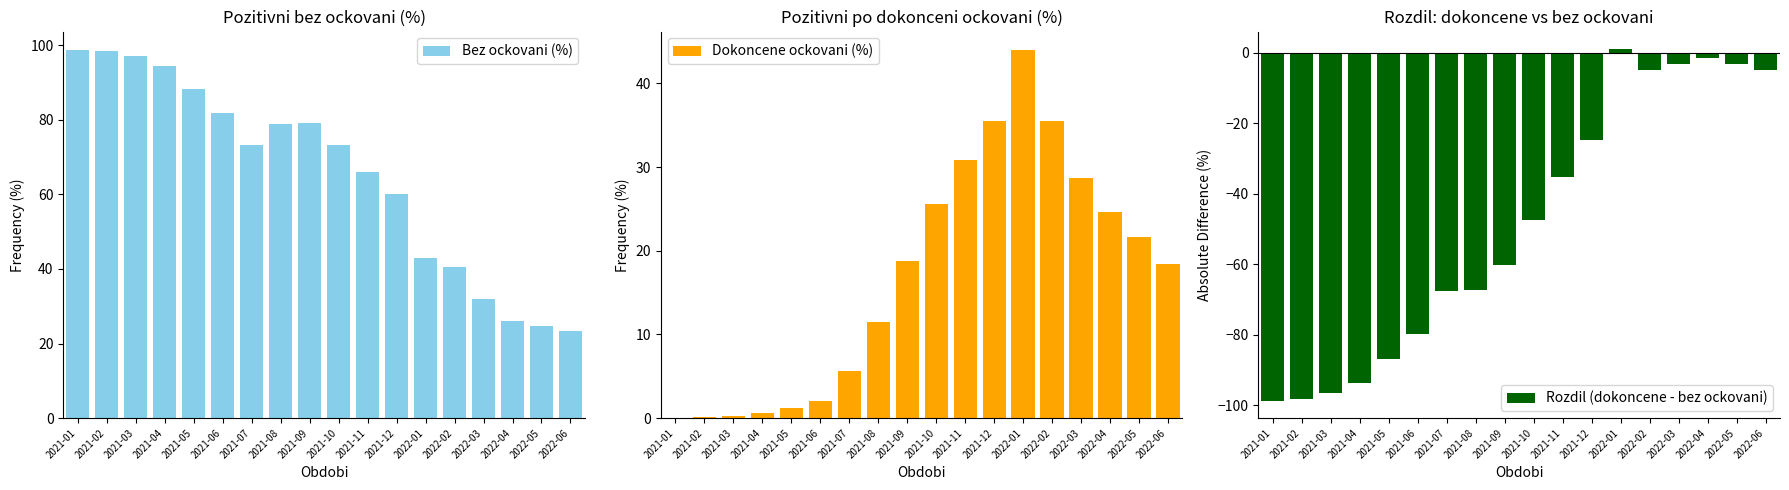

What is the average value of the Dokoncene ockovani (%) series?

16.9